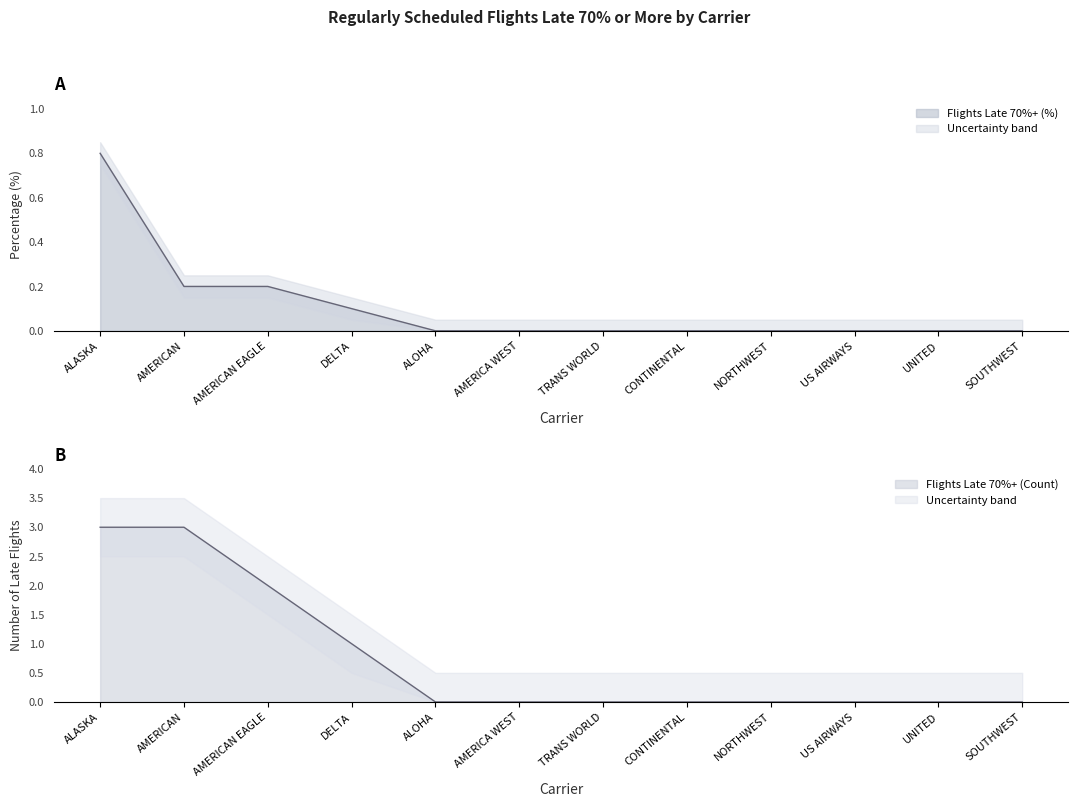

The value of Flights Late 70% or More (Percentage) at UNITED is 0.5. True or false?

False